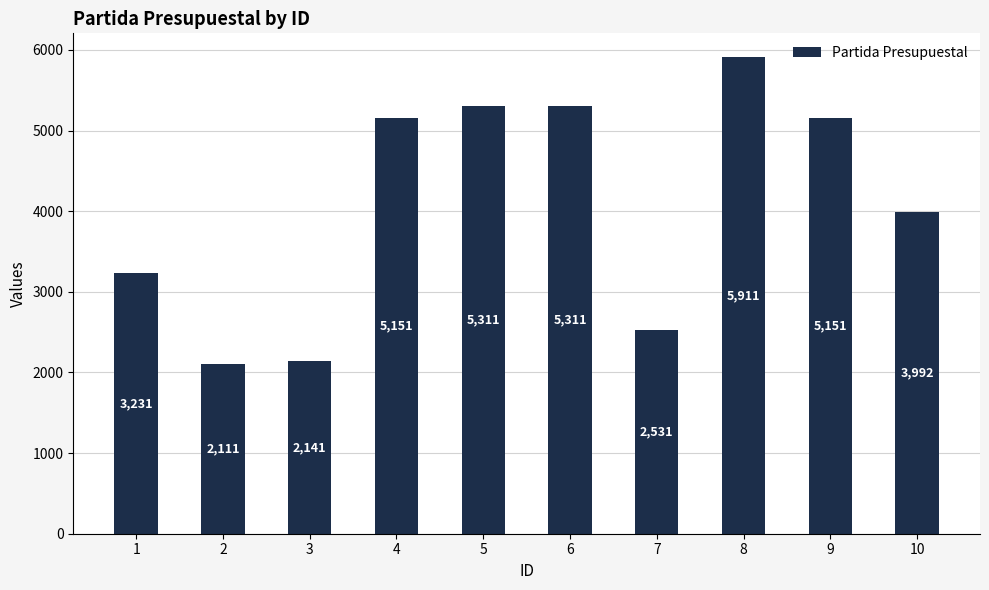

Which category has the lowest value across all series?

2